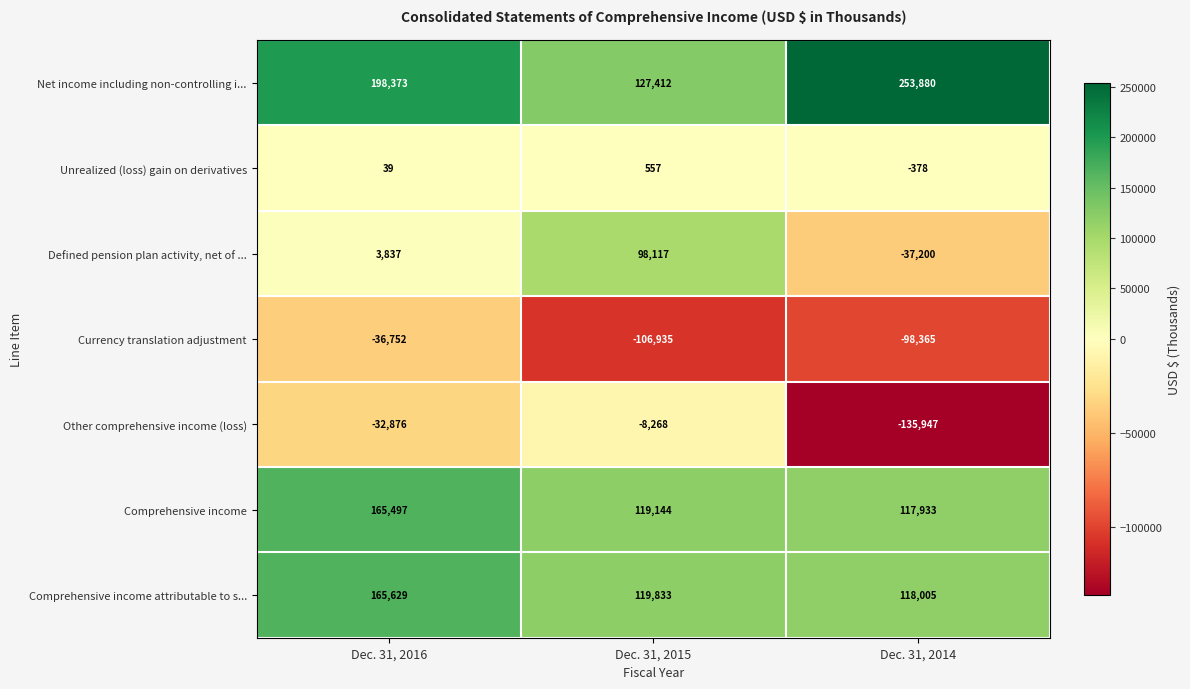

What is the sum of all Comprehensive income values?

402574